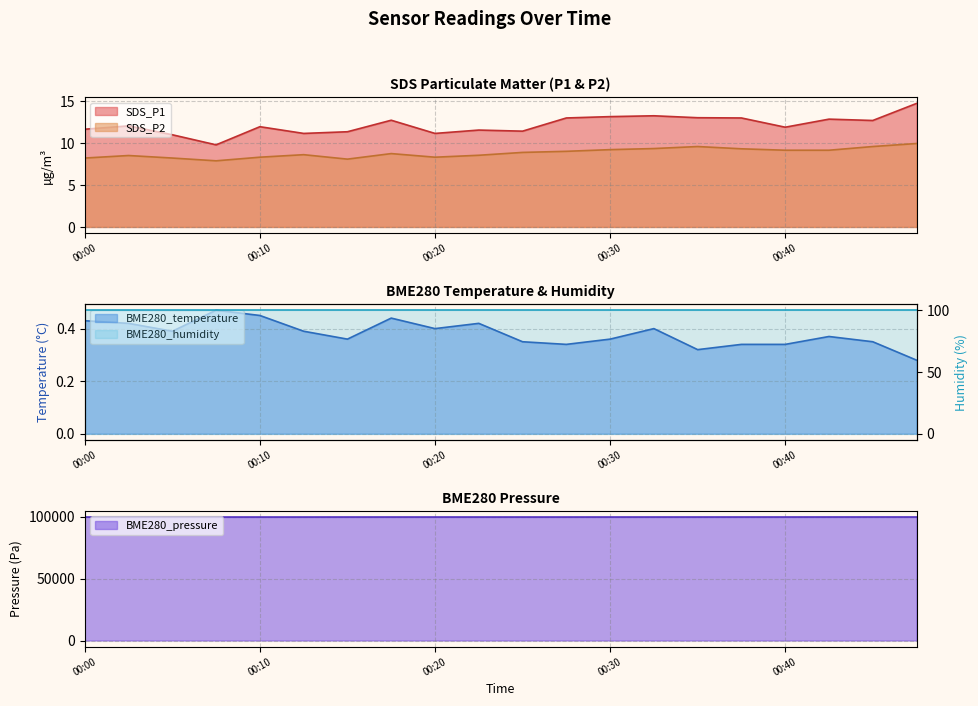

What is the sum of the BME280_pressure values at 00:40 and 00:35?

199647.3